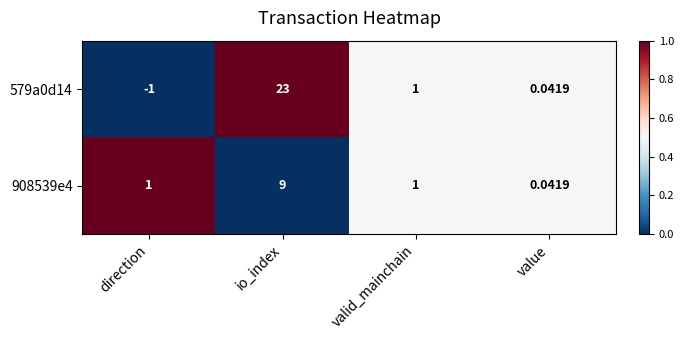

Count the number of categories in the chart.

4